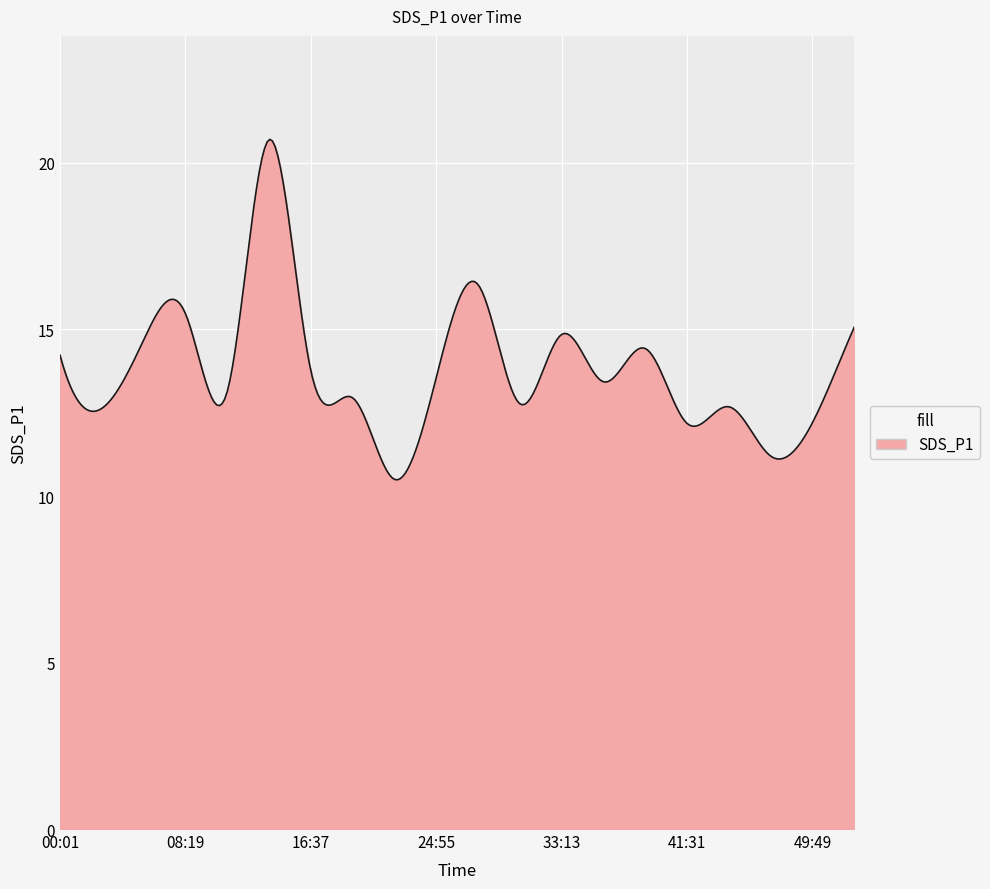

What is the difference between the maximum and minimum values?

10.2